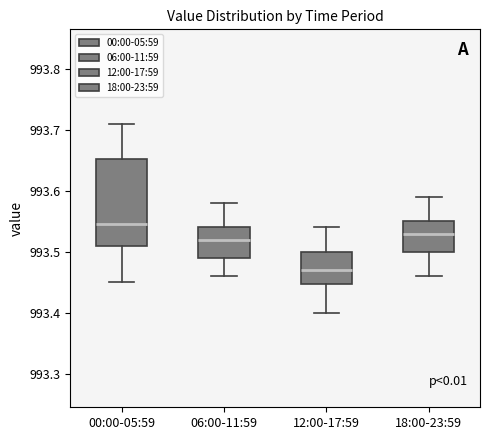

Which box is the tallest, from its lower edge to its upper edge?

00:00-05:59